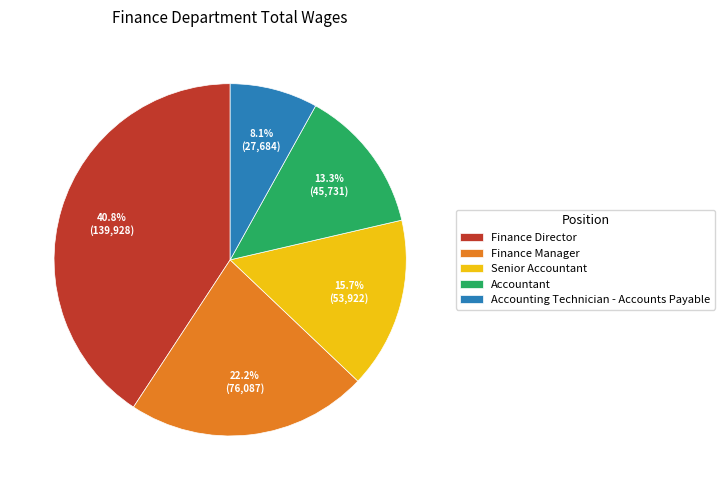

Rank the categories by value from highest to lowest.

Finance Director, Finance Manager, Senior Accountant, Accountant, Accounting Technician - Accounts Payable